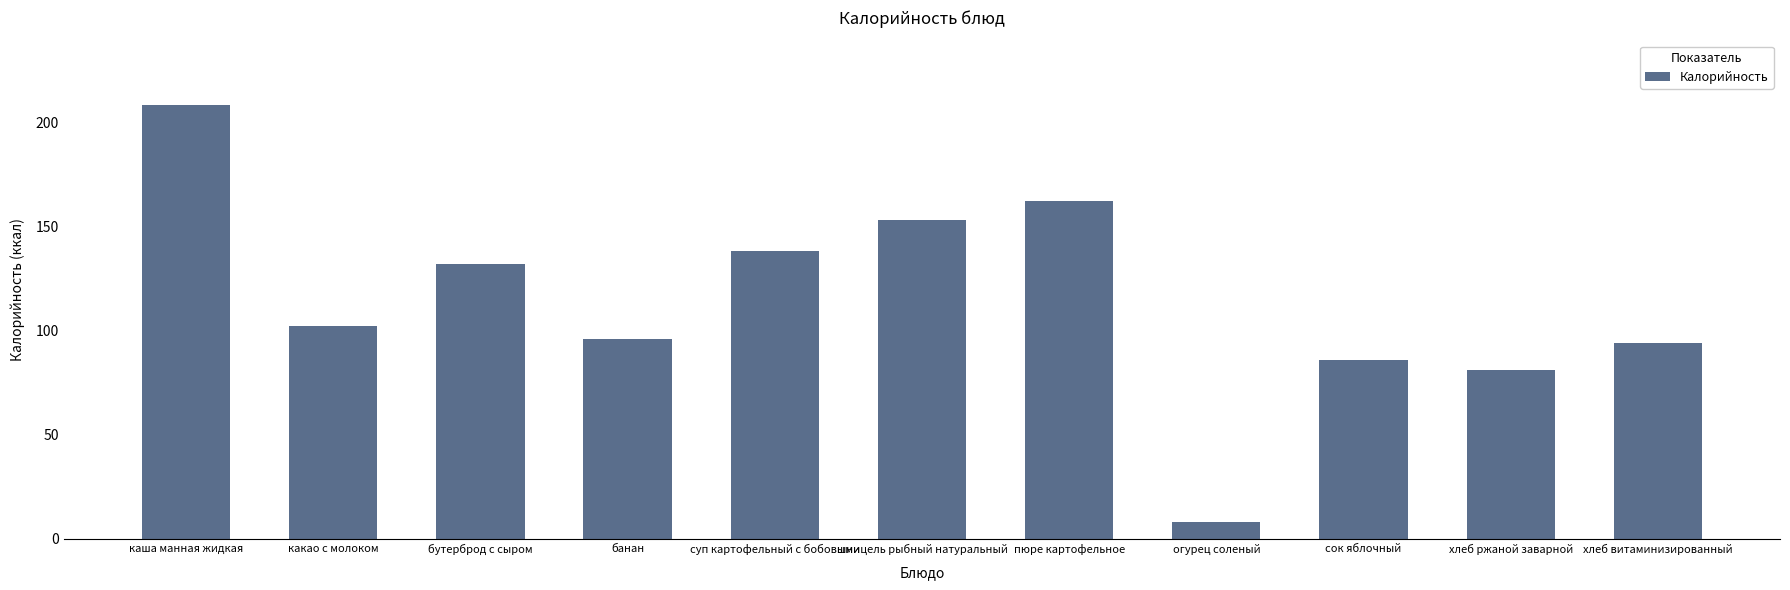

Are the bars horizontal?

No